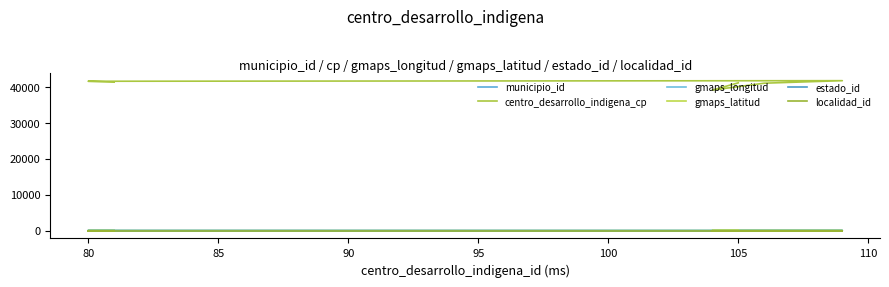

Where is the first local minimum for centro_desarrollo_indigena_cp?

80